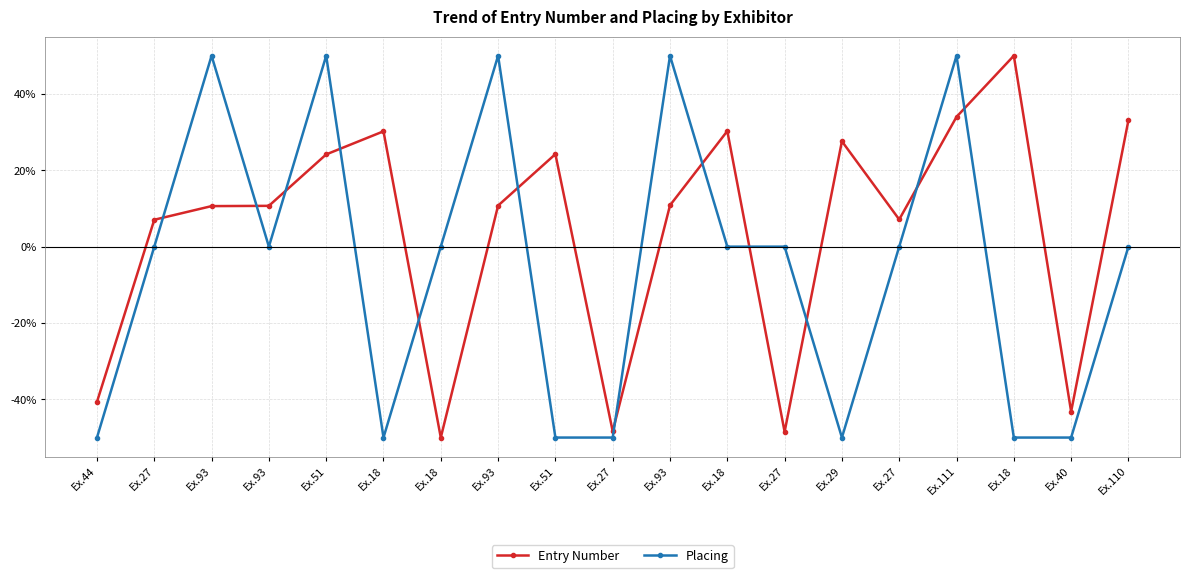

How many categories are shown in the chart?

19